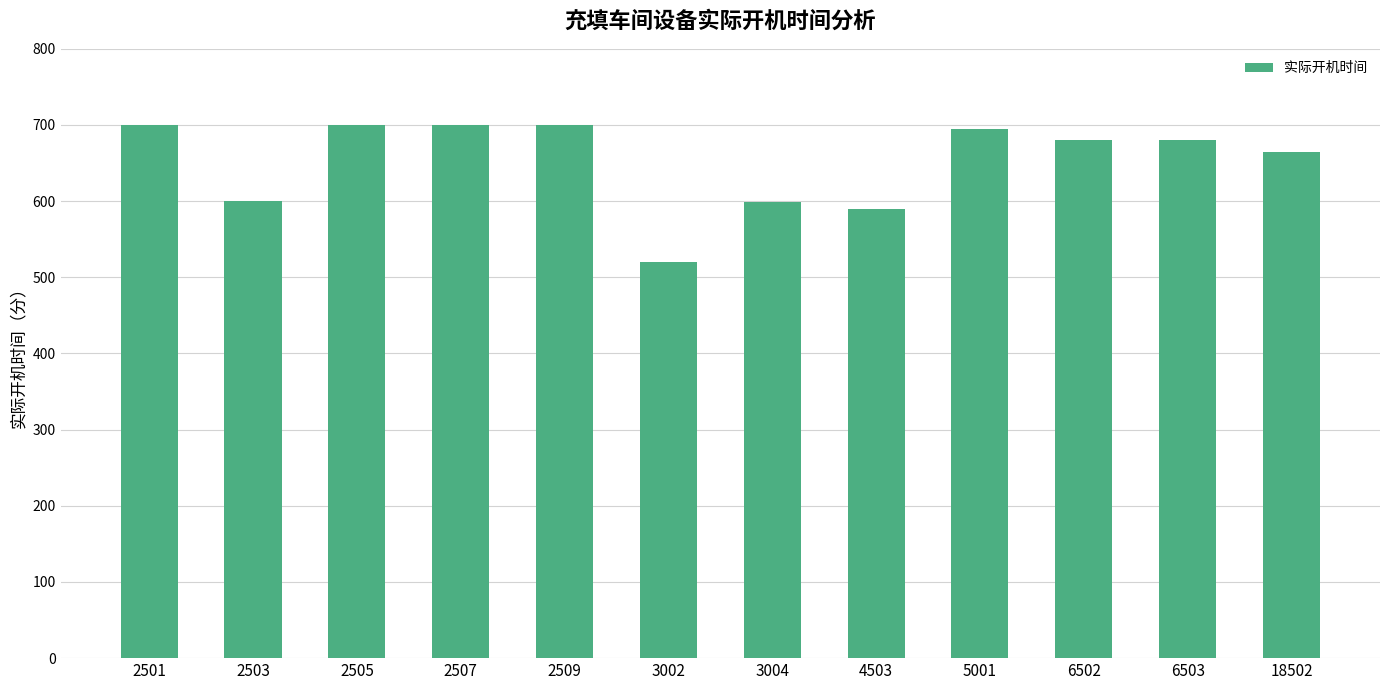

True or false: the data shows 225 at 2503.

False